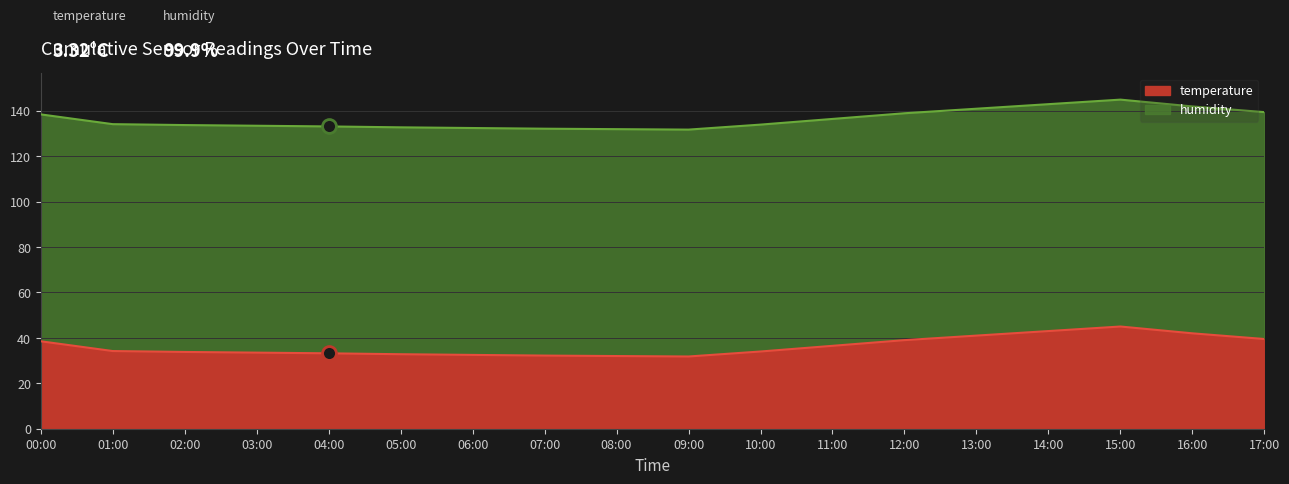

Which category has the lowest value across all series?

09:00